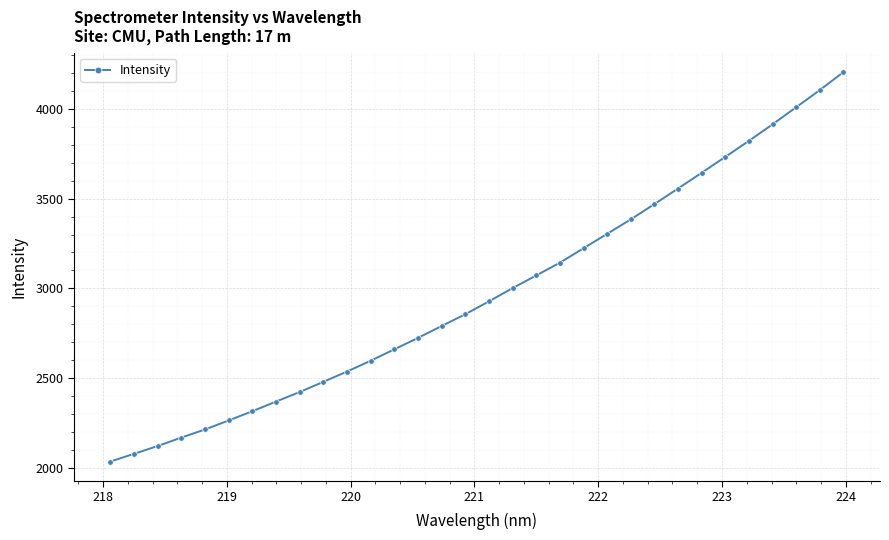

What is the value of the 3rd point from the left?

2123.2